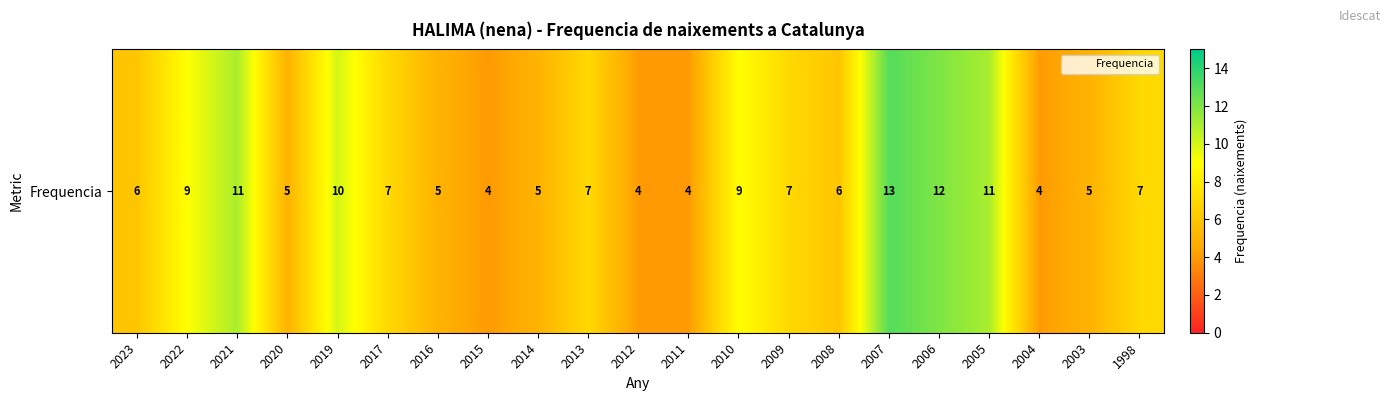

At which category does the chart reach its peak across all series?

2007